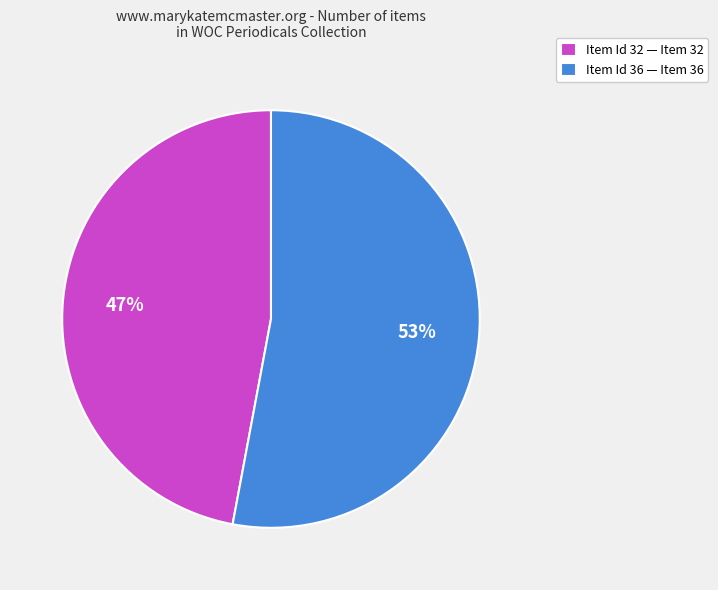

Which category accounts for the majority?

Item Id 36 — Item 36